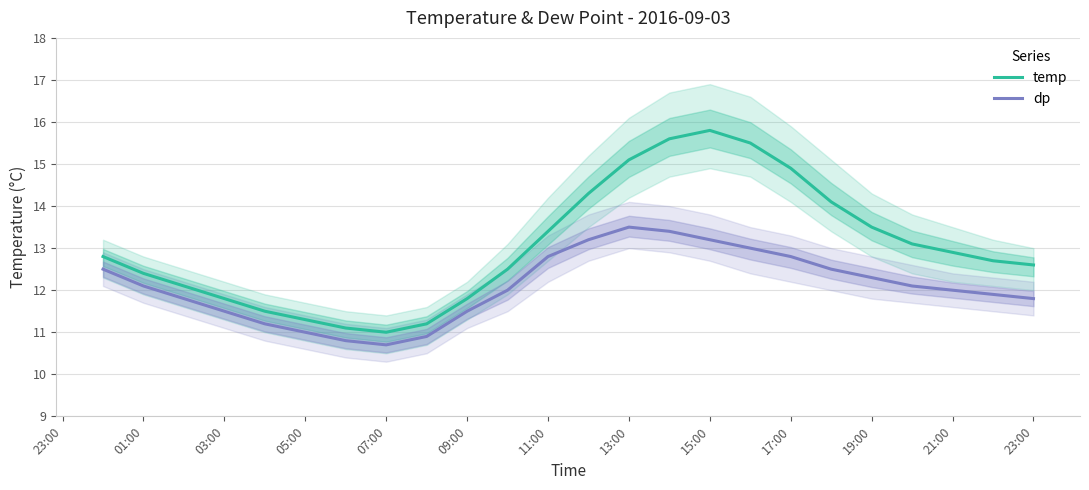

Rank the series at 01:00 from lowest to highest value.

dp, temp